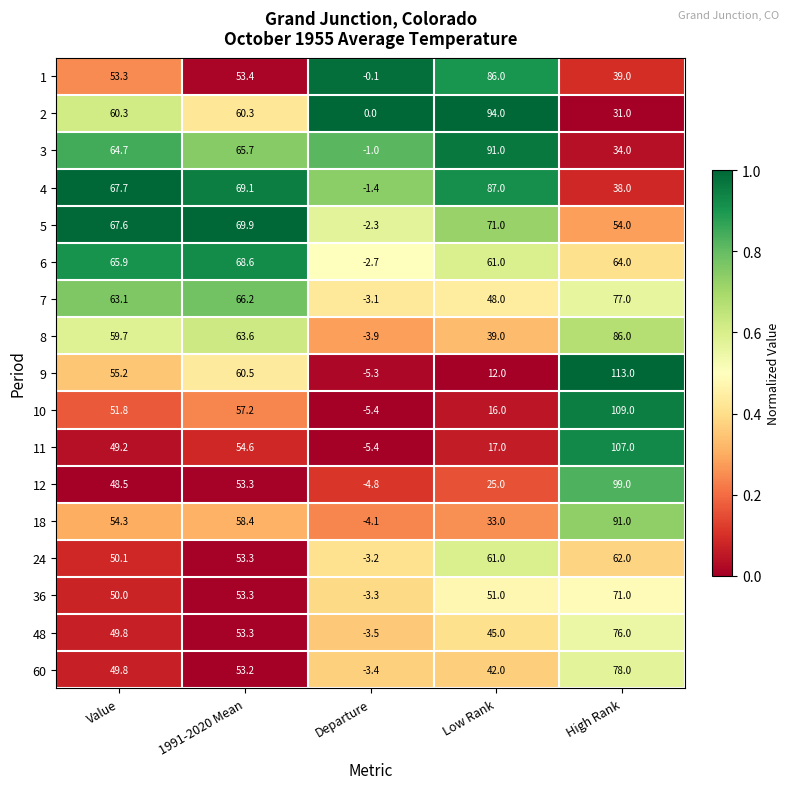

Is it true that 9 equals -5.3 at Departure?

True